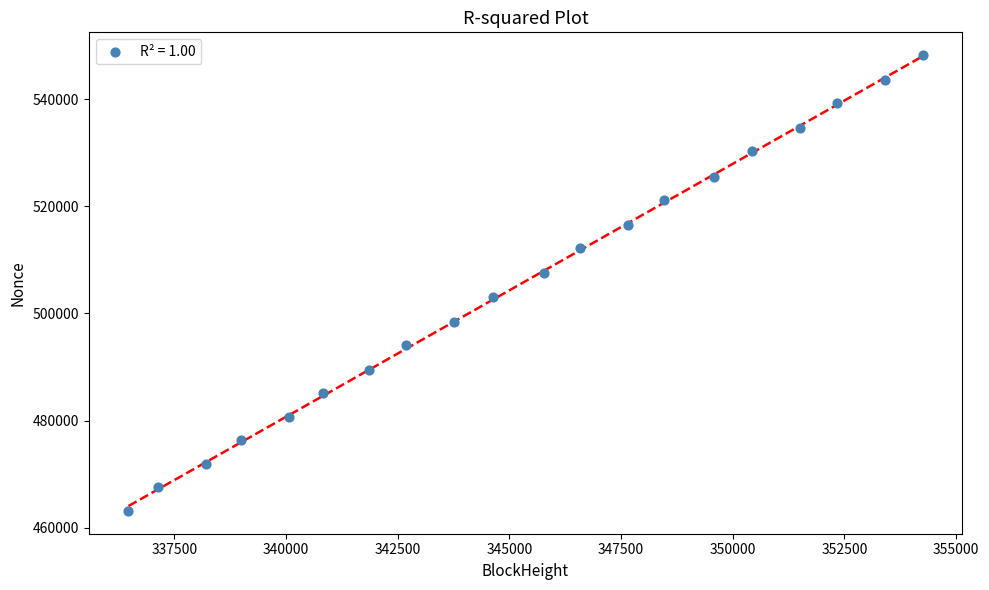

What is the range of Y values (max minus min)?

85126